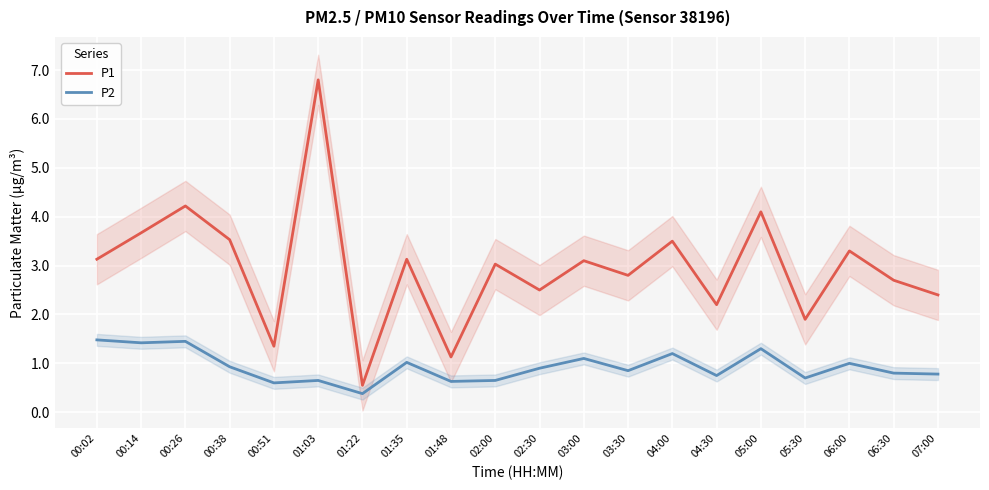

At how many categories does at least one series exceed 2?

16